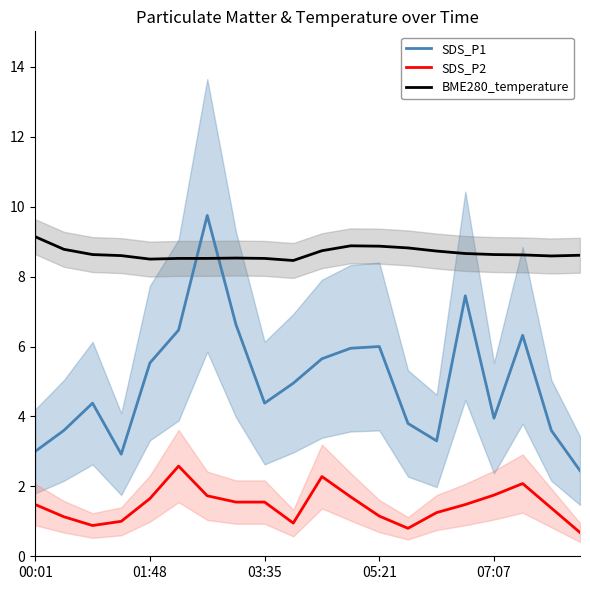

What is the sum of all SDS_P2 values?

29.1